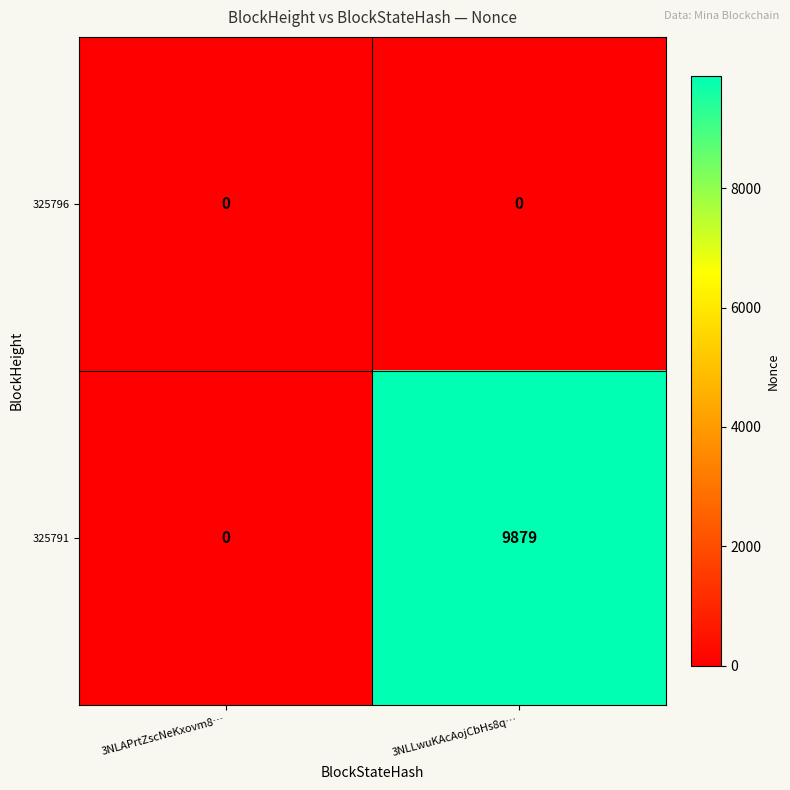

At how many categories does at least one series exceed 8130?

1